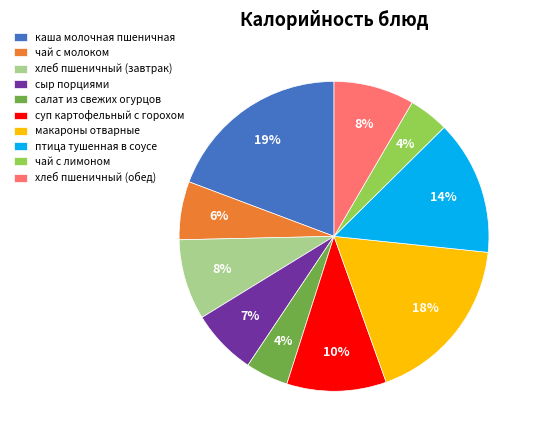

True or false: хлеб пшеничный (завтрак) accounts for 8% of the total.

True